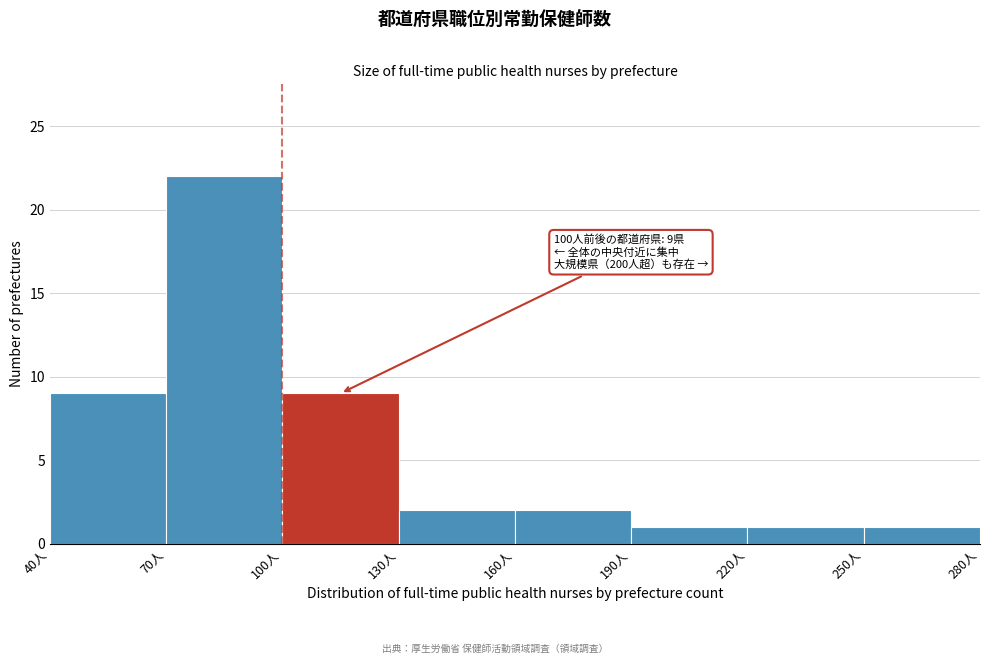

Which range on the x-axis has the tallest bar?

70 to 100